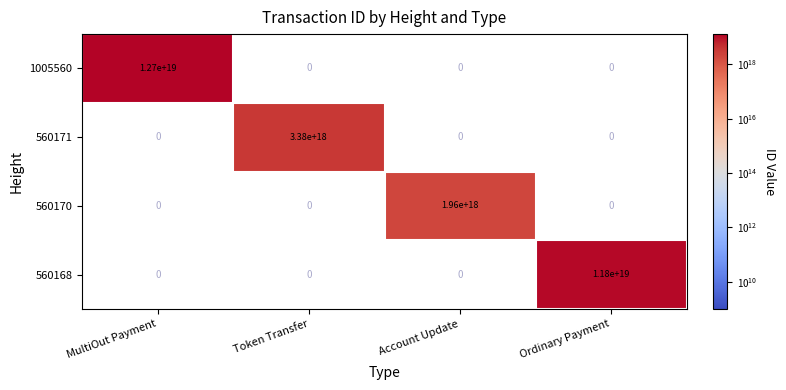

The 1005560 series shows 5026517475167624192 at MultiOut Payment. True or false?

False